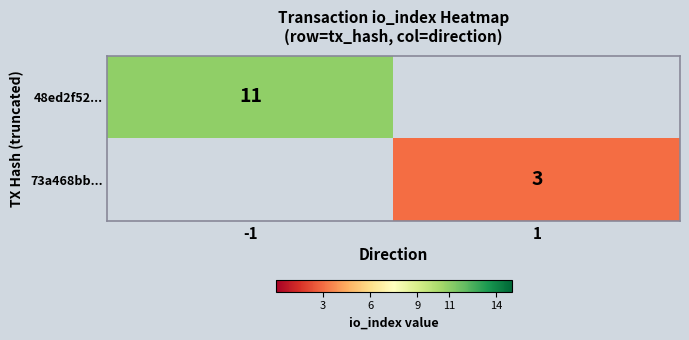

Count the number of categories in the chart.

2